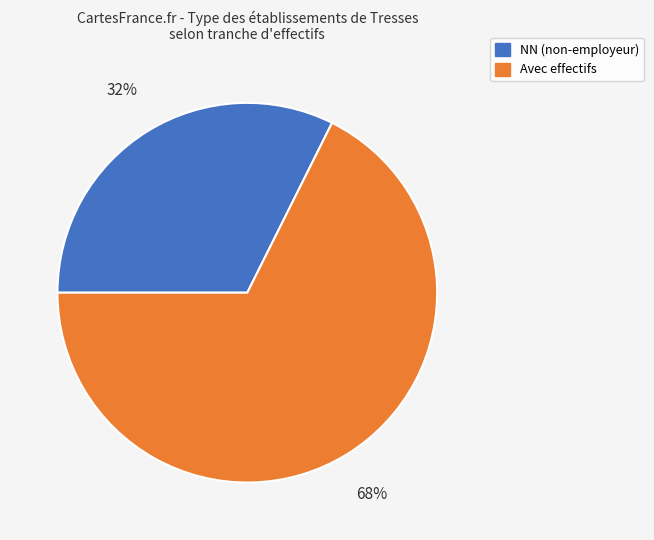

To the nearest percent, what is the average slice percentage?

50%